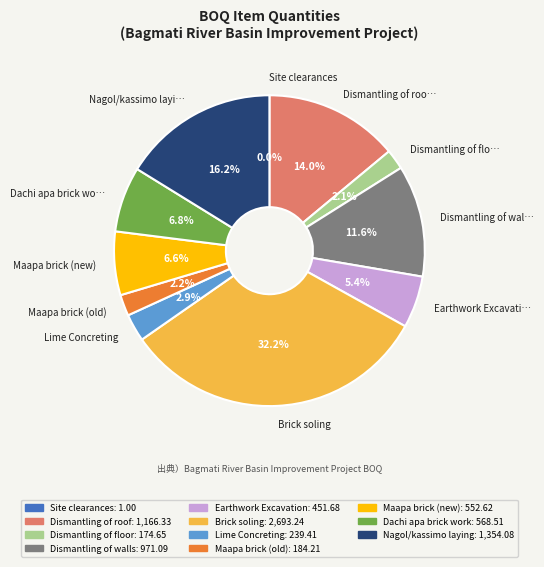

Is there a majority slice in this chart?

No